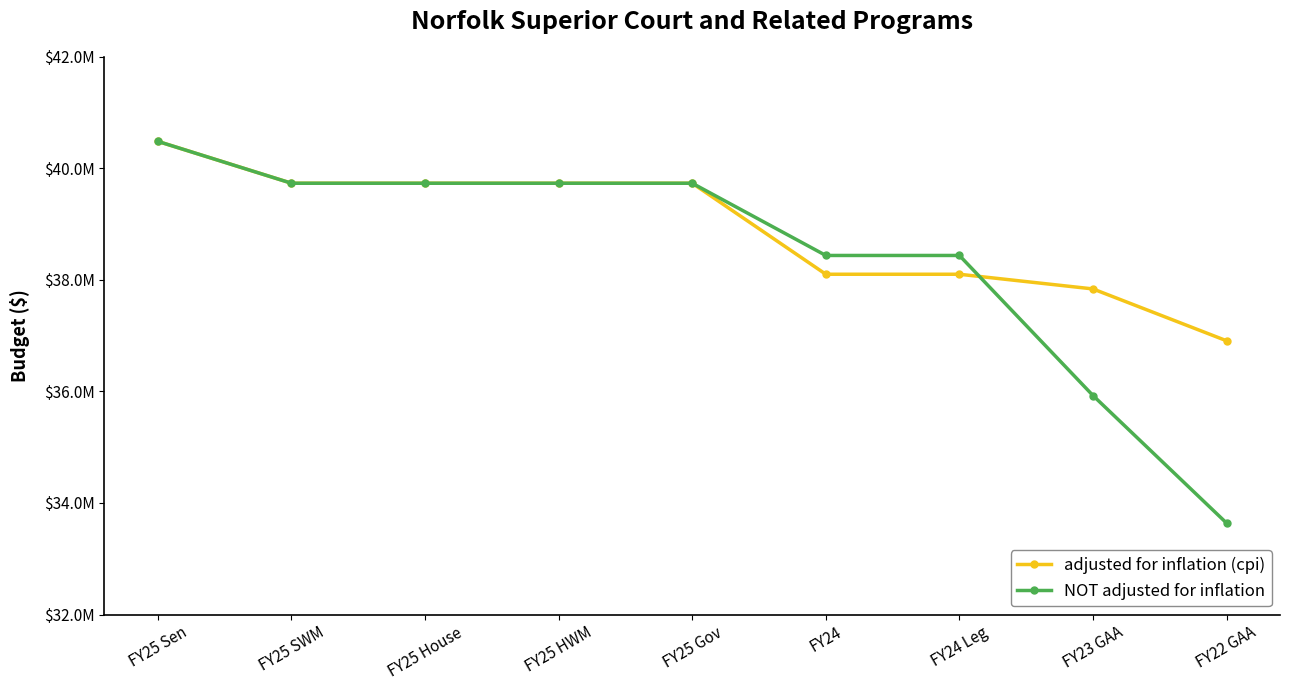

What is the difference between the maximum and minimum values in the adjusted for inflation (cpi) series?

3574279